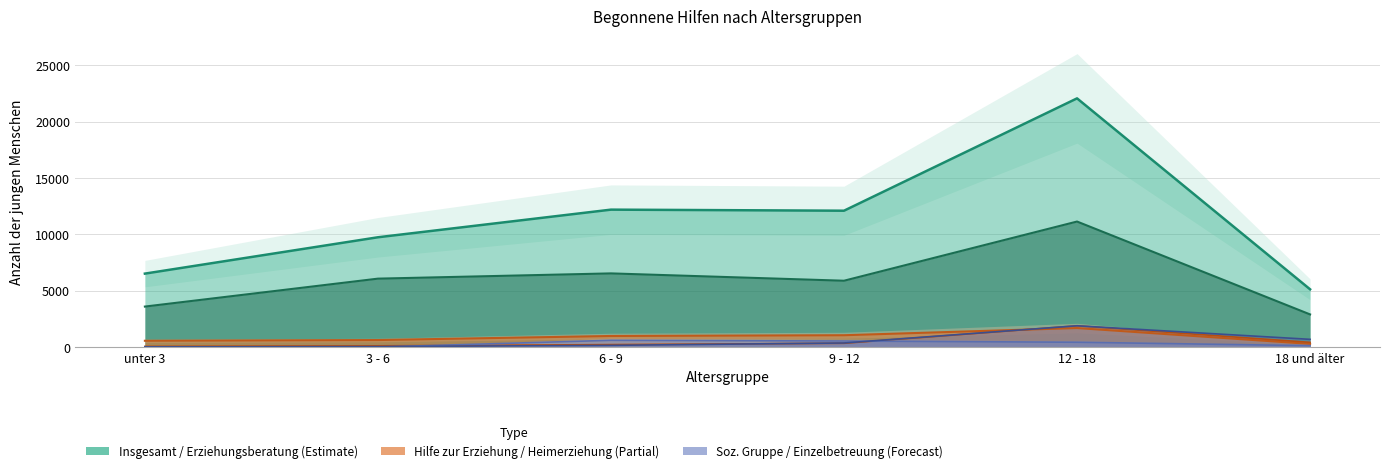

What is the average value of the Insgesamt series?

11294